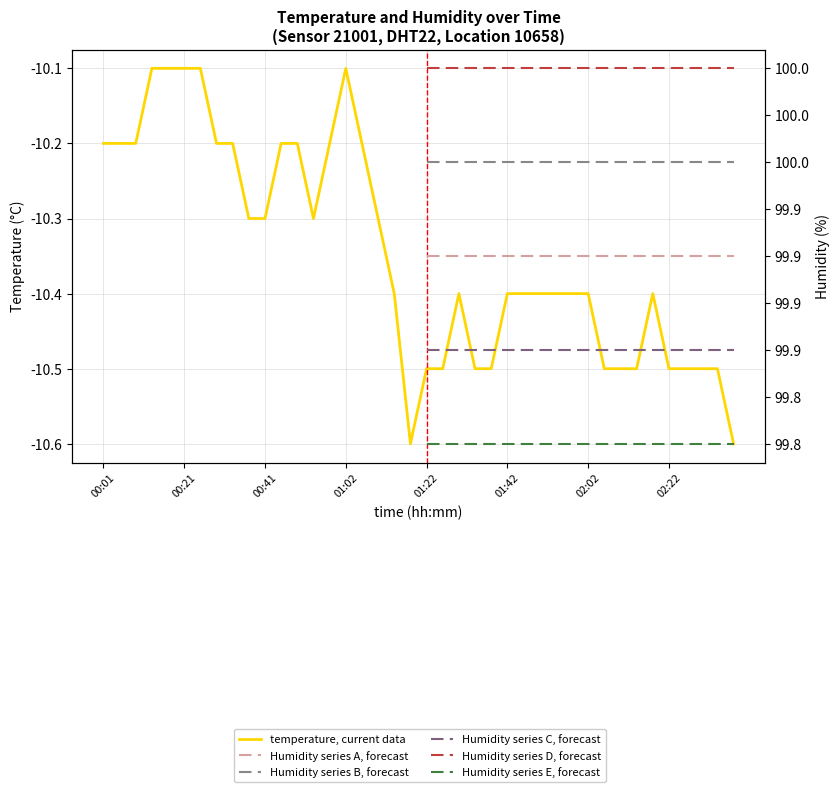

What is the difference between the values at 01:50 and 00:17?

0.3